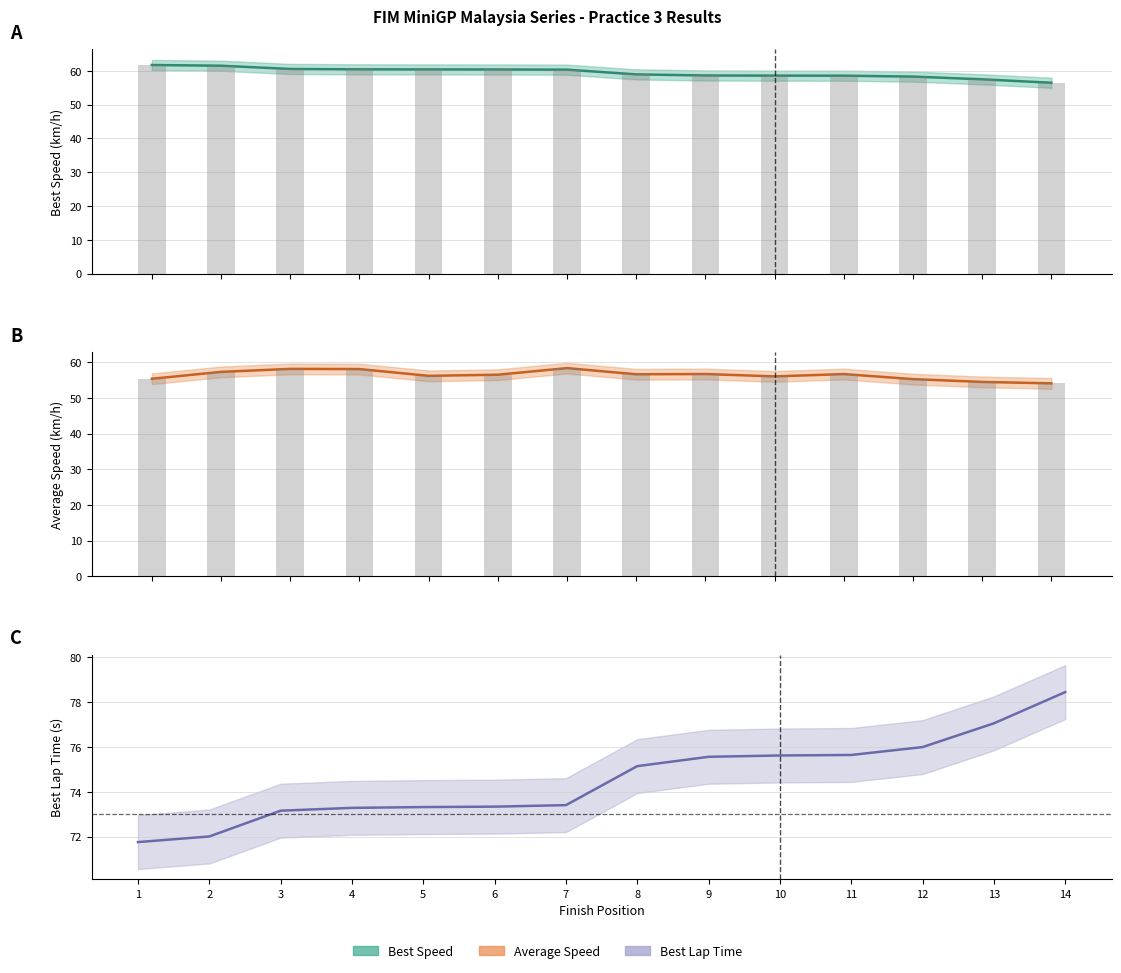

Rank the categories by Best Speed value from lowest to highest.

14, 13, 12, 11, 10, 9, 8, 7, 6, 5, 4, 3, 2, 1